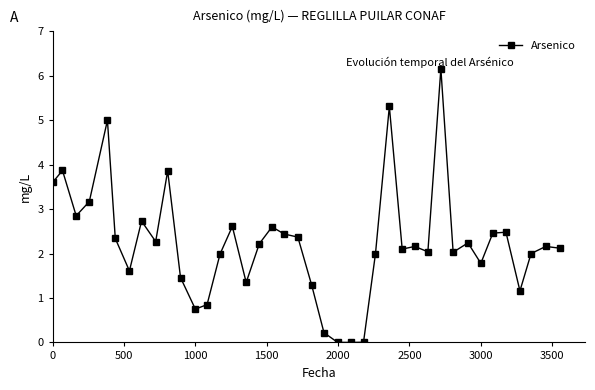

What is the maximum value shown in the chart?

6.2